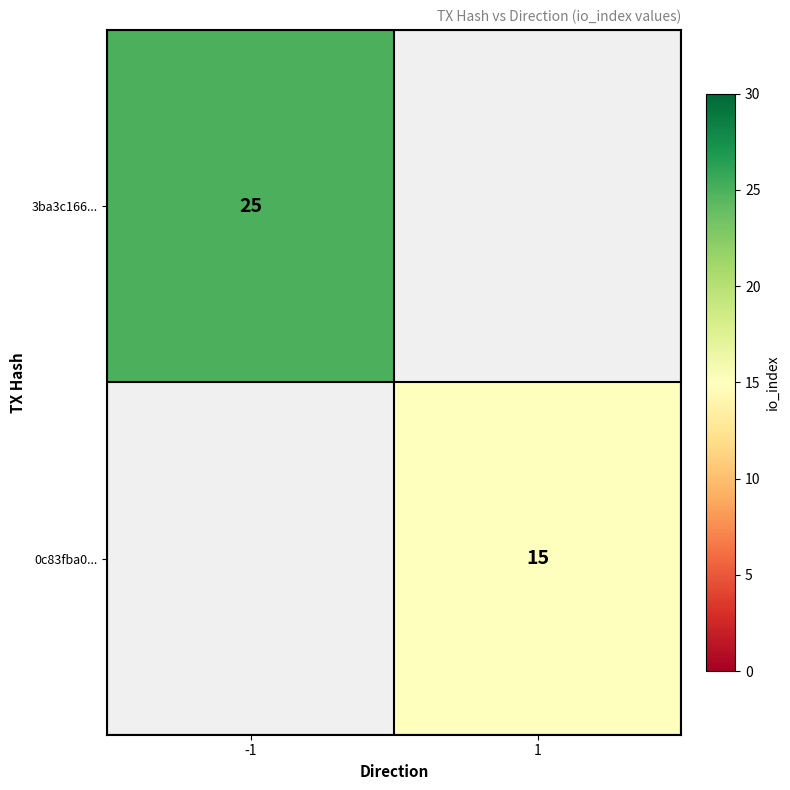

How many categories are shown in the chart?

2